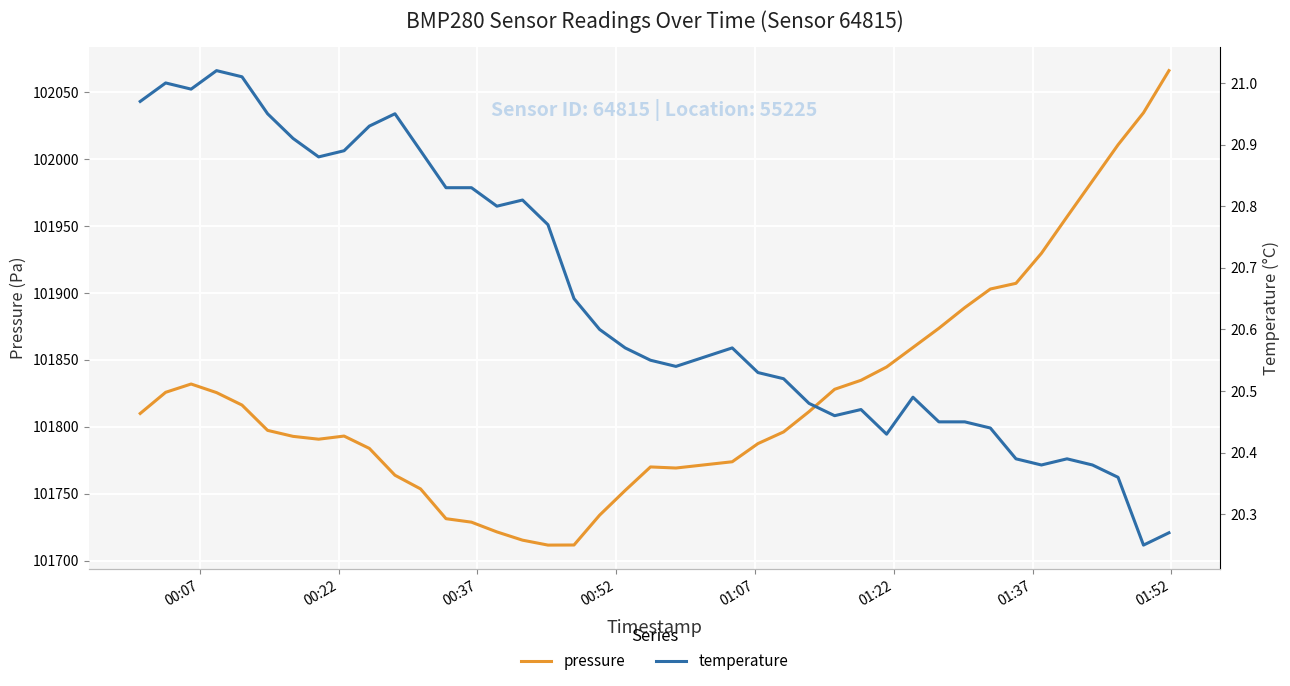

What is the highest value of the pressure series?

102066.0